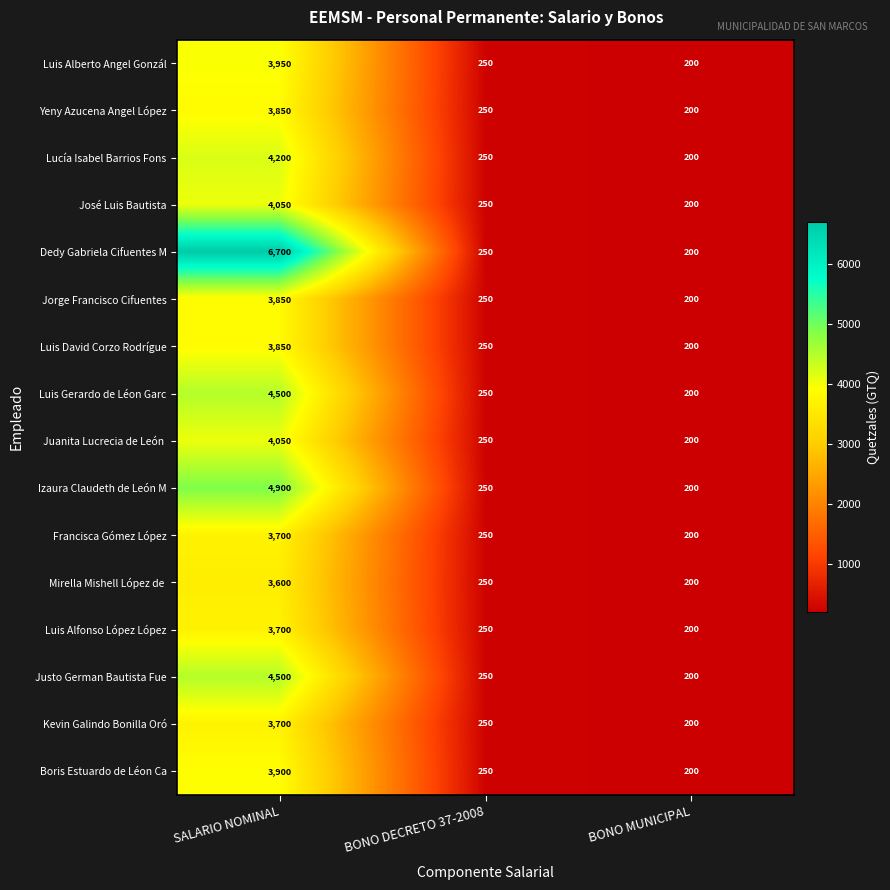

What is the sum of the Boris Estuardo de Léon Ca values at SALARIO NOMINAL and BONO MUNICIPAL?

4100